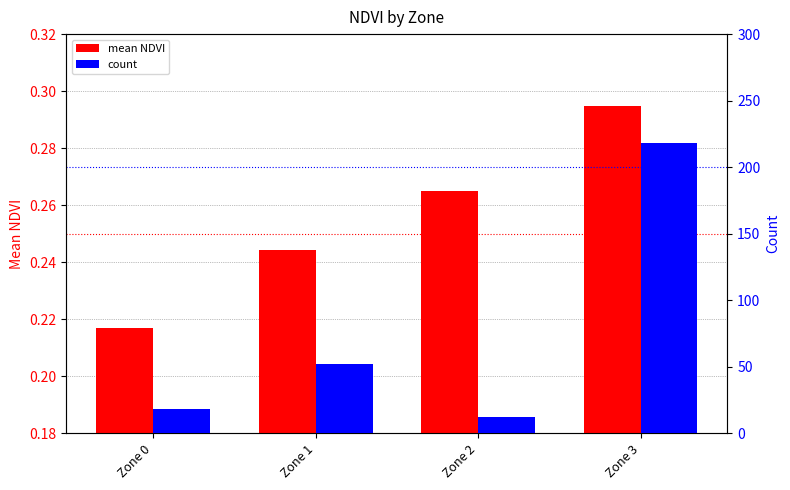

At Zone 2, list the series in order from largest to smallest.

count, mean NDVI